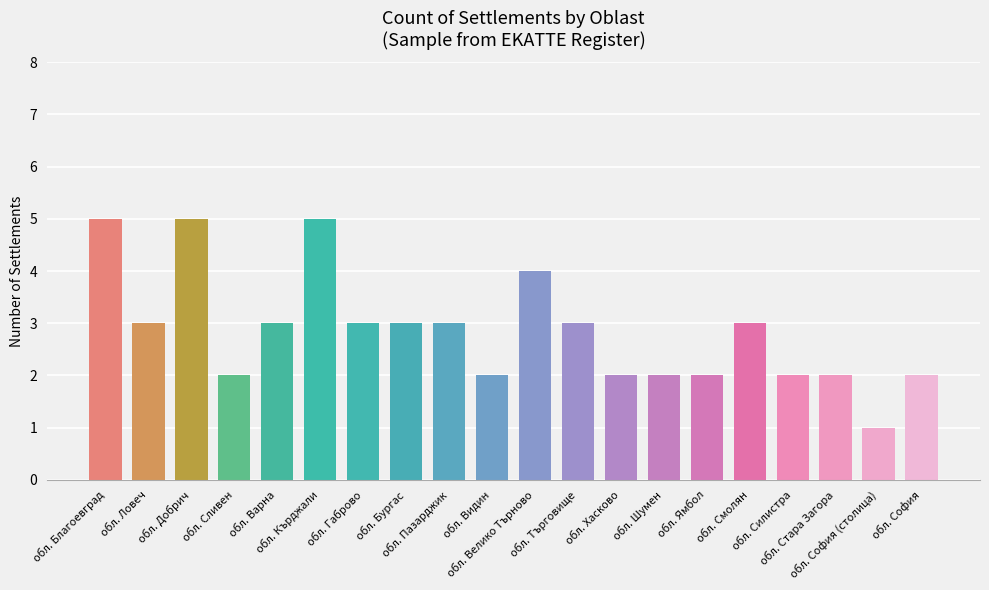

What is the difference between the maximum and minimum values?

4